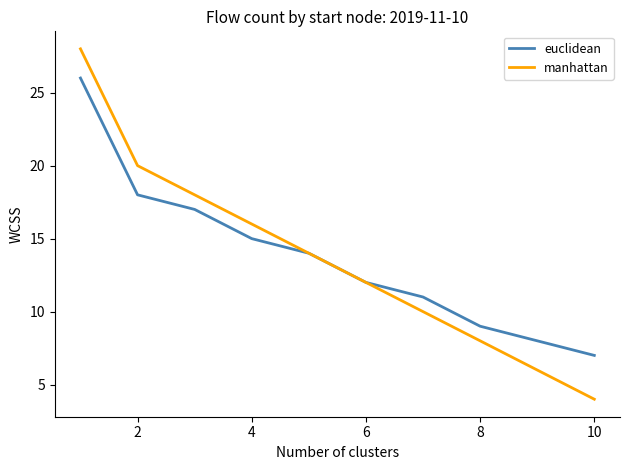

Does the chart display data point markers on the line(s)?

No